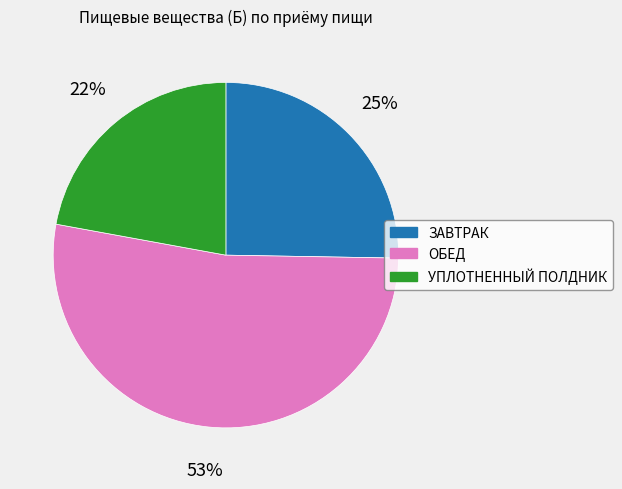

Is it true that ЗАВТРАК is 10% of the pie?

False